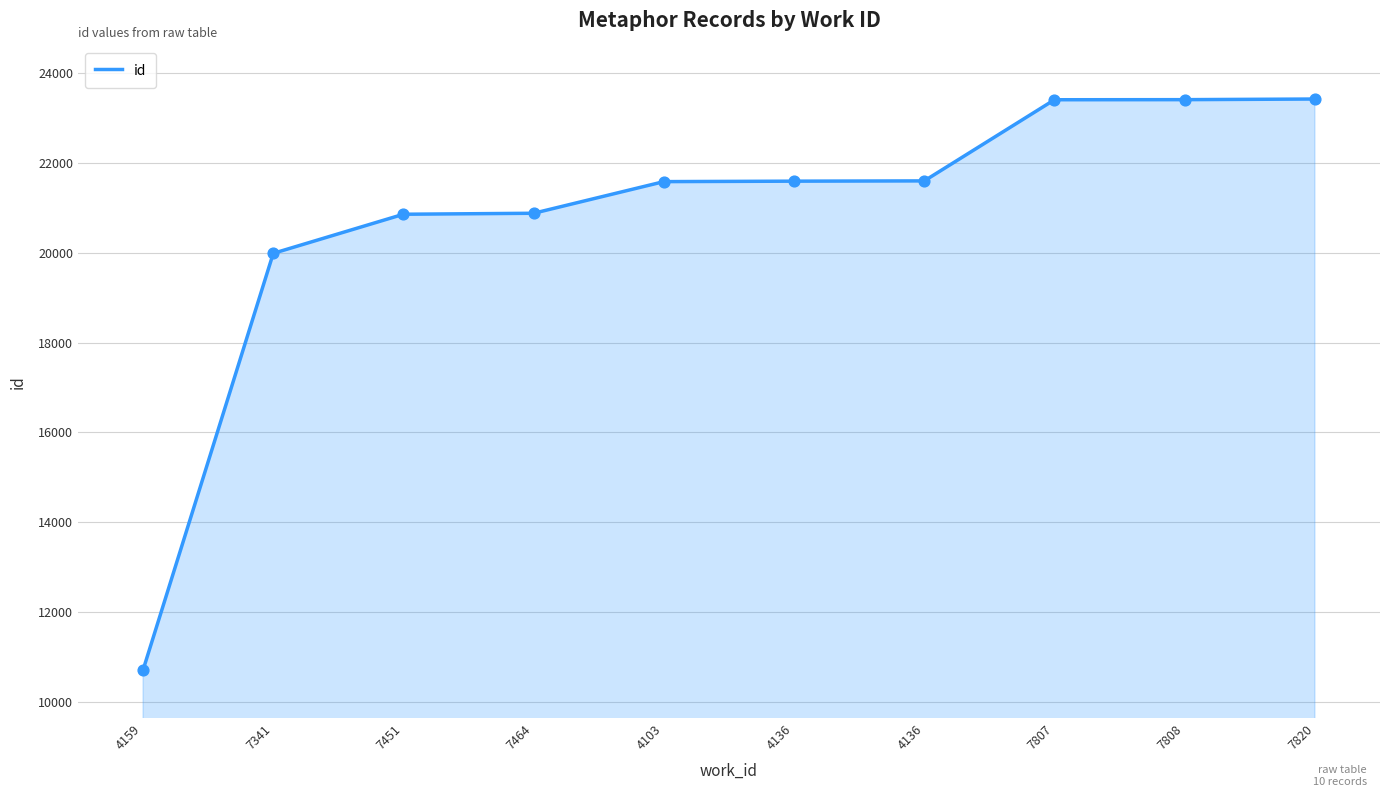

What is the change in value from 7451 to 4136?

+743